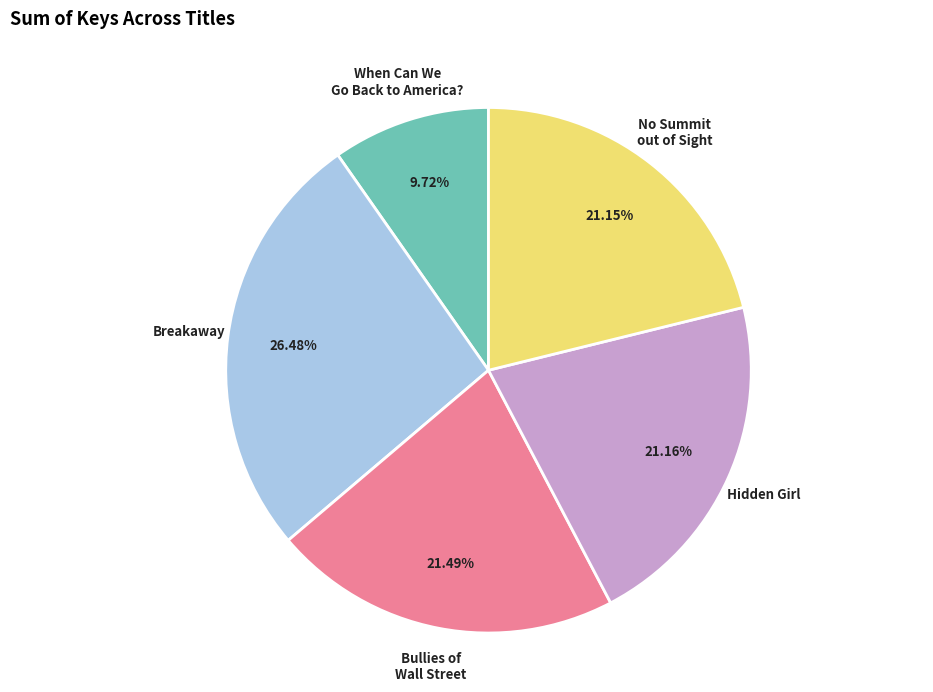

To the nearest percent, what is the average slice percentage?

20%